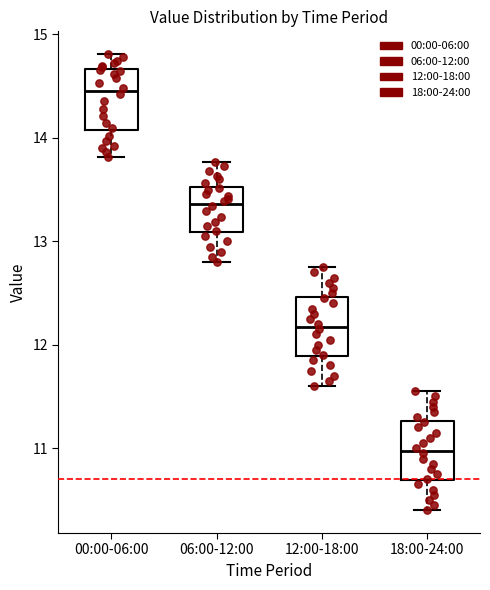

Reading left to right, transcribe this box plot: for each box, give where its median line is, the range the box spans, and where its two whiskers end, as read against the y-axis. The values are not printed on the chart, so give them approximately, as read against the axis.

00:00-06:00: median 14.5, box 14.1 to 14.7, whiskers 13.8 to 14.8
06:00-12:00: median 13.4, box 13.1 to 13.5, whiskers 12.8 to 13.8
12:00-18:00: median 12.2, box 11.9 to 12.5, whiskers 11.6 to 12.8
18:00-24:00: median 11.0, box 10.7 to 11.3, whiskers 10.4 to 11.6